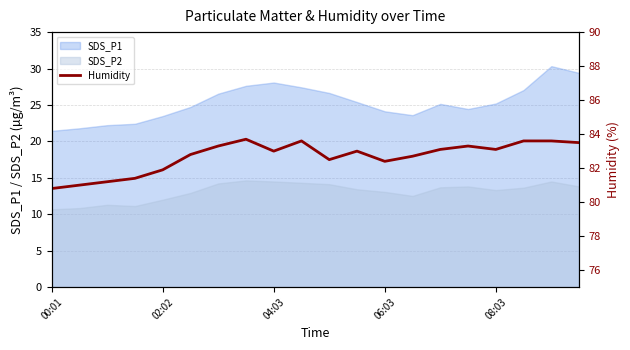

How many data points are less than 83?

9